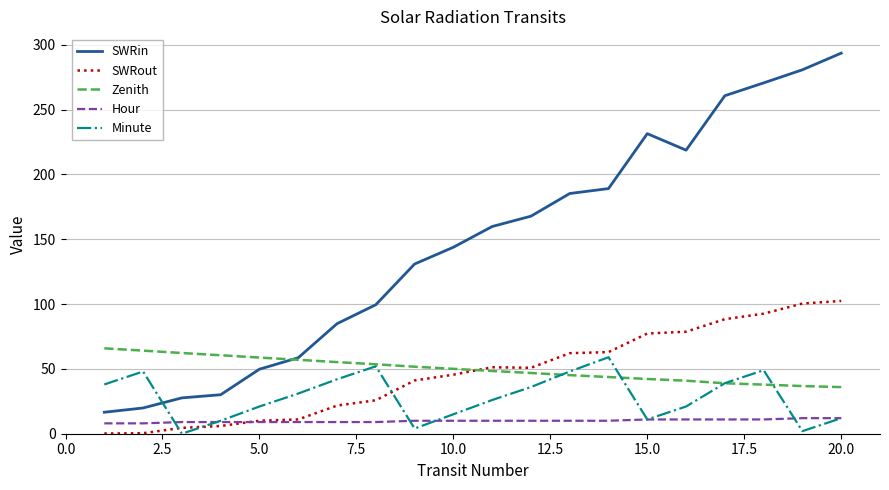

Which series ends up on top after the final intersection of Minute and SWRout?

SWRout